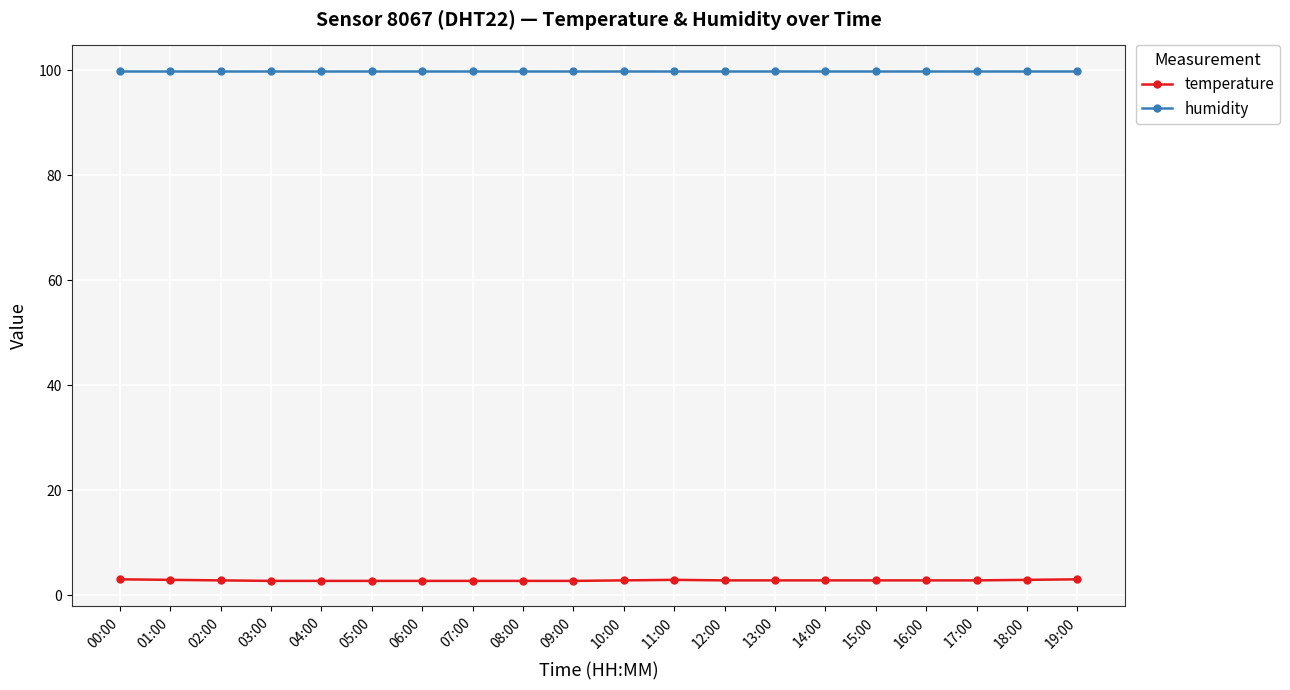

What is the average value of the humidity series?

99.9